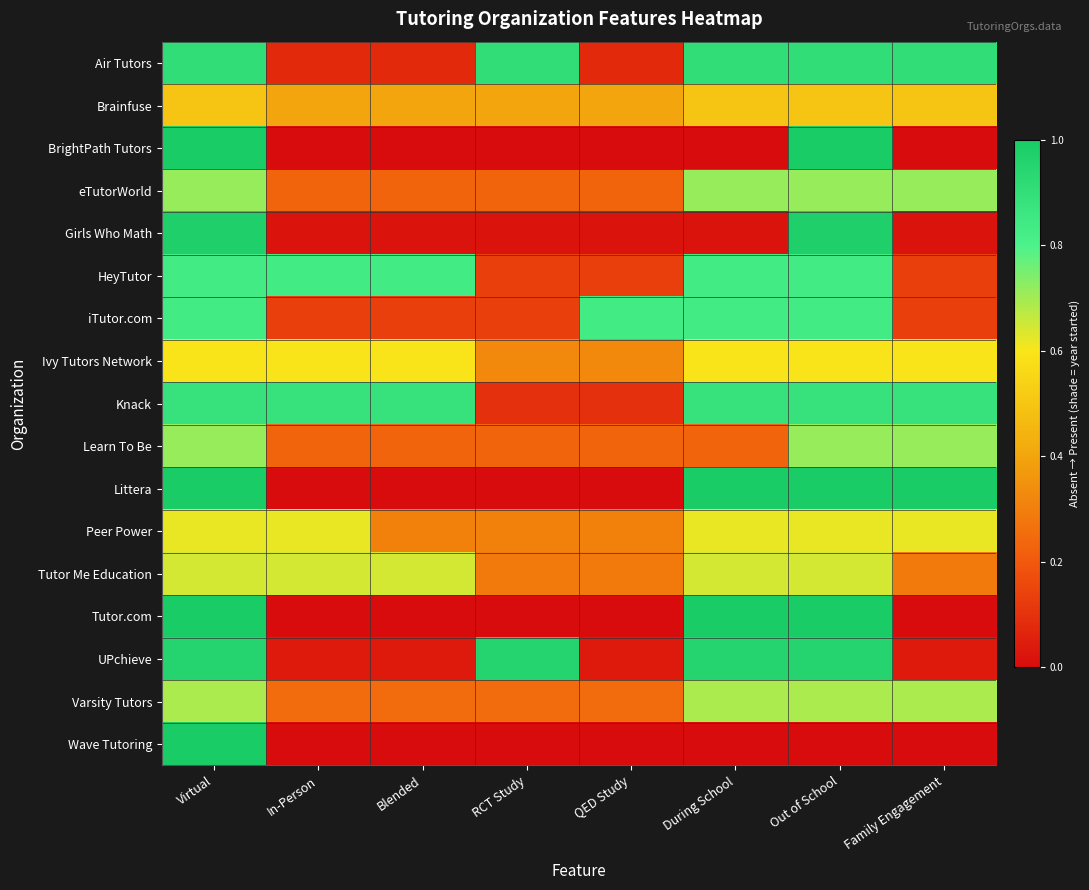

Rank the series by their maximum value, from highest to lowest.

BrightPath Tutors, Littera, Tutor.com, Wave Tutoring, Girls Who Math, UPchieve, Air Tutors, Knack, HeyTutor, iTutor.com, eTutorWorld, Learn To Be, Varsity Tutors, Tutor Me Education, Peer Power, Ivy Tutors Network, Brainfuse